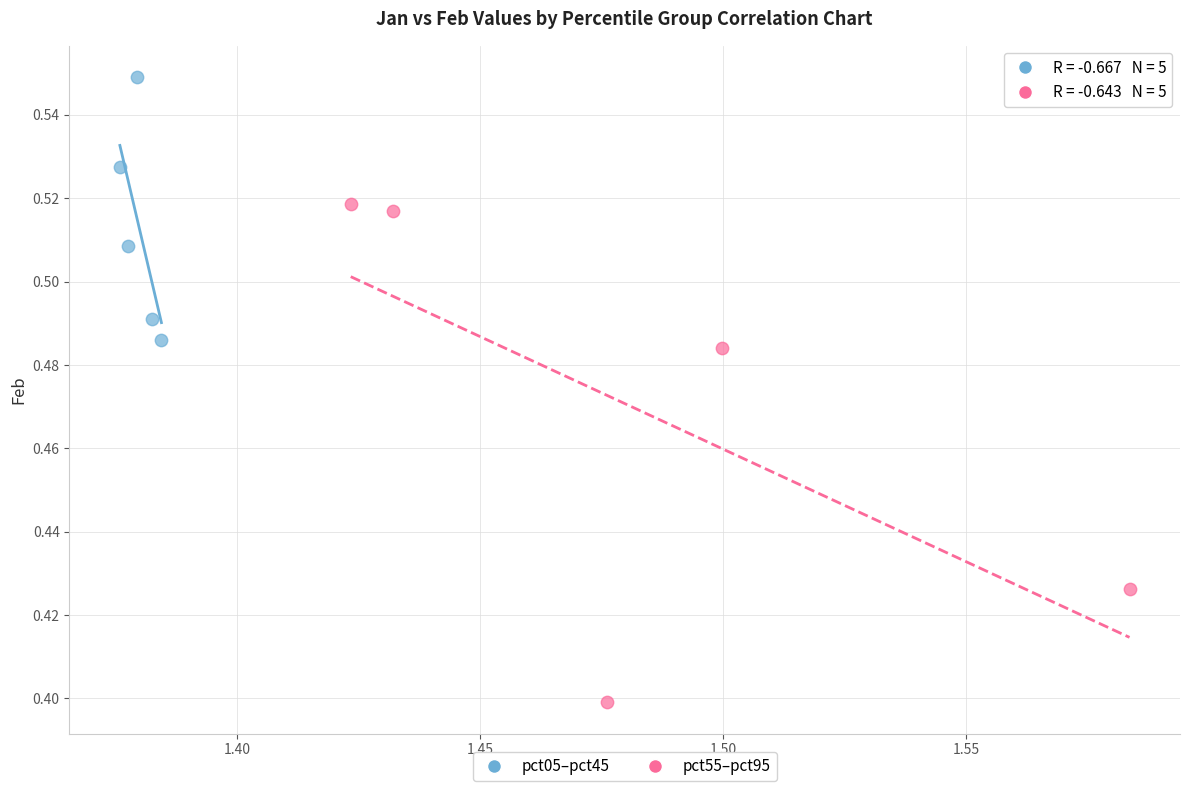

Which series contains the lowest Y value?

pct55–pct95